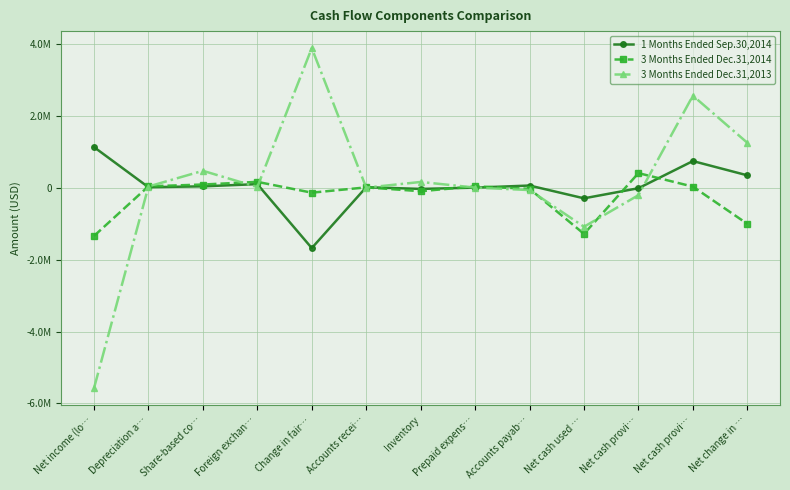

Is this an area chart (filled region under the line)?

No